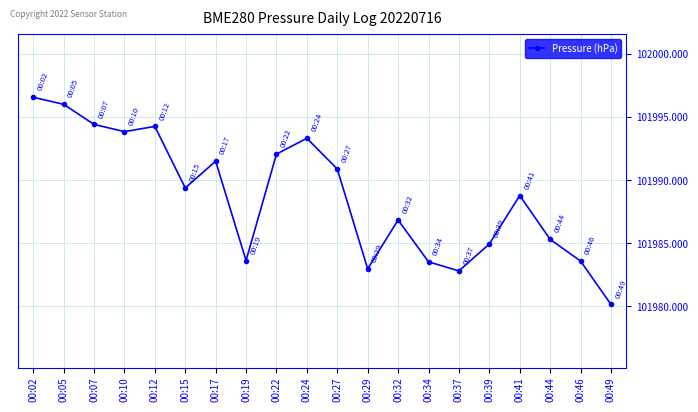

What is the change in value from 00:19 to 00:44?

+1.7